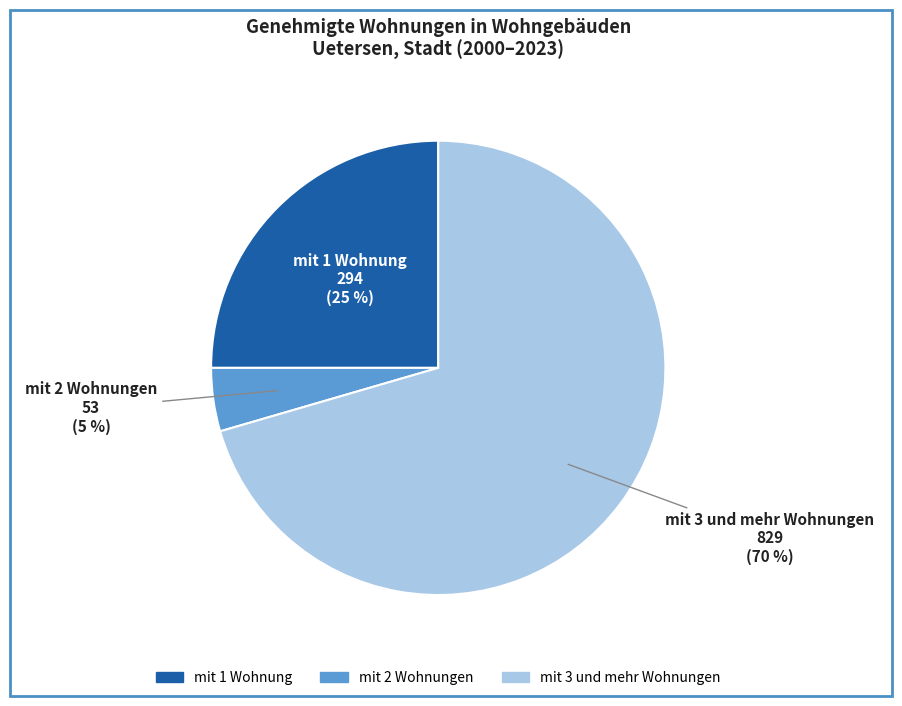

Is there any slice that represents more than half of the pie?

Yes